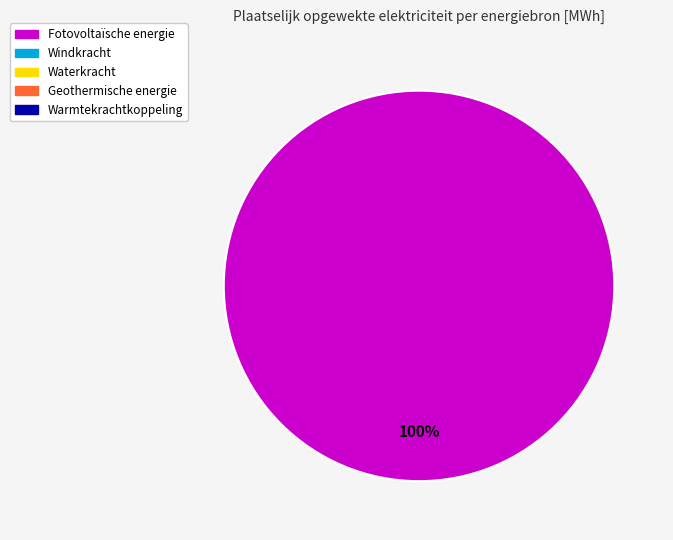

Is there any slice that represents more than half of the pie?

Yes